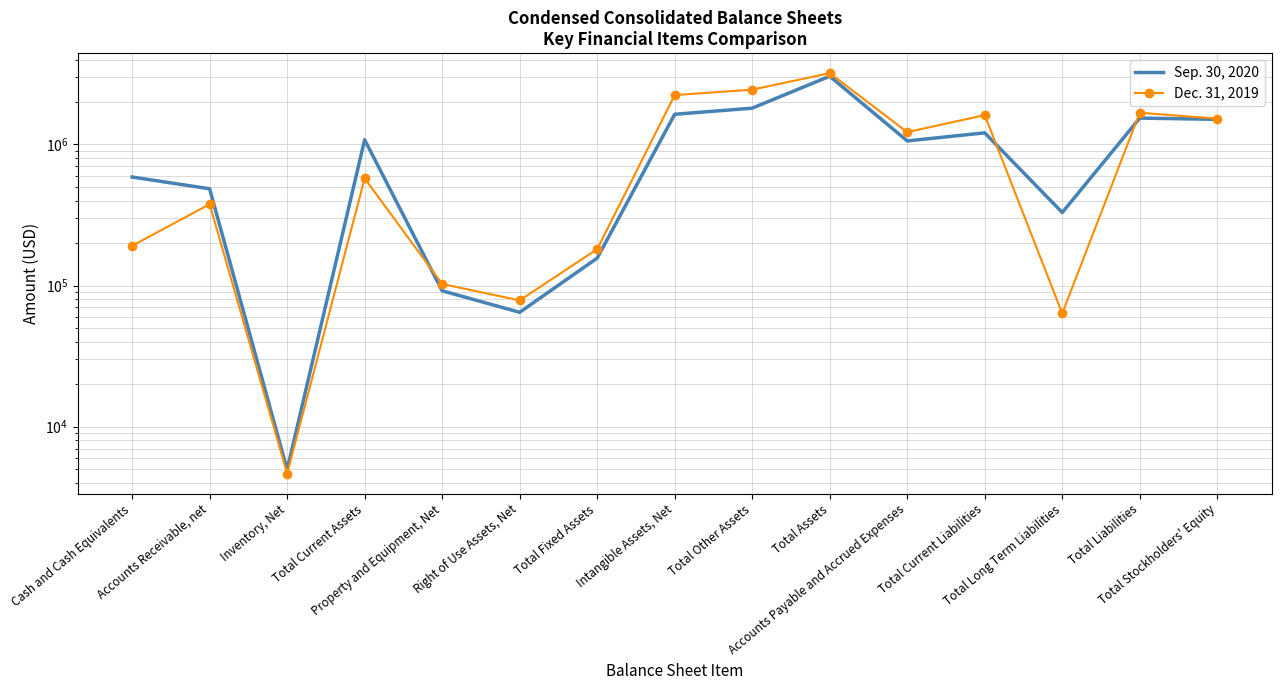

Between Property and Equipment, Net and Accounts Payable and Accrued Expenses, which is larger?

Accounts Payable and Accrued Expenses